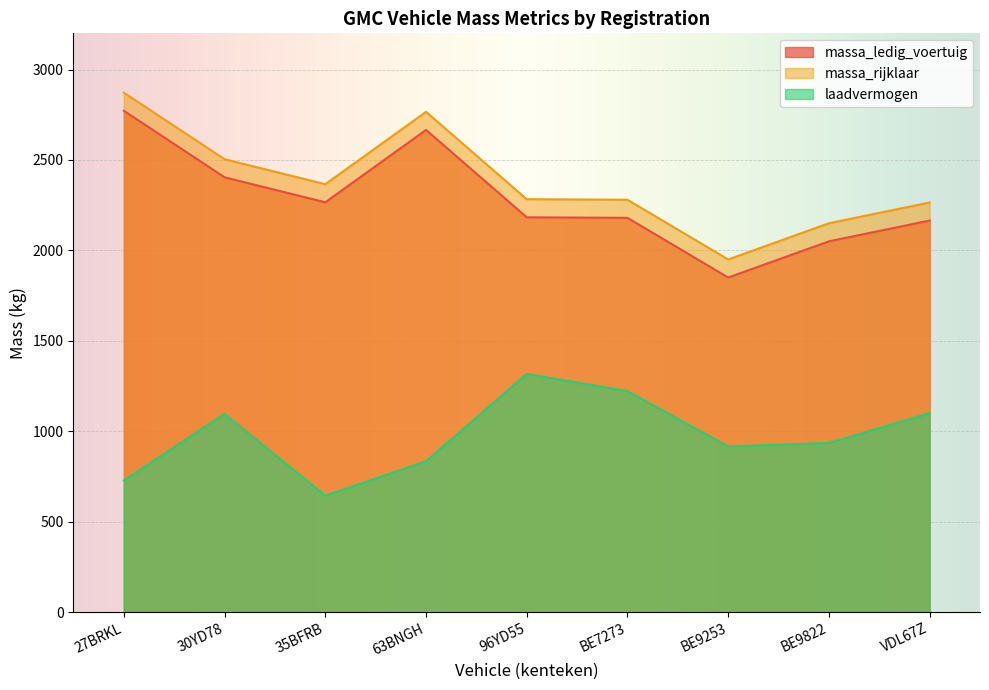

Does the chart display data point markers on the line(s)?

No